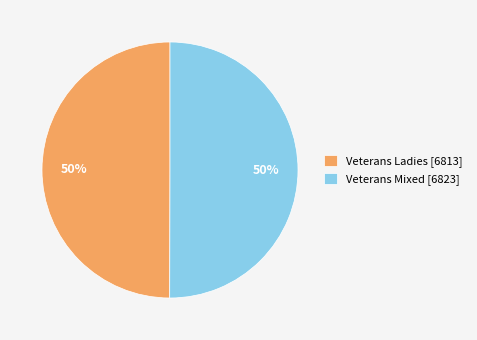

How many slices are in this pie chart?

2